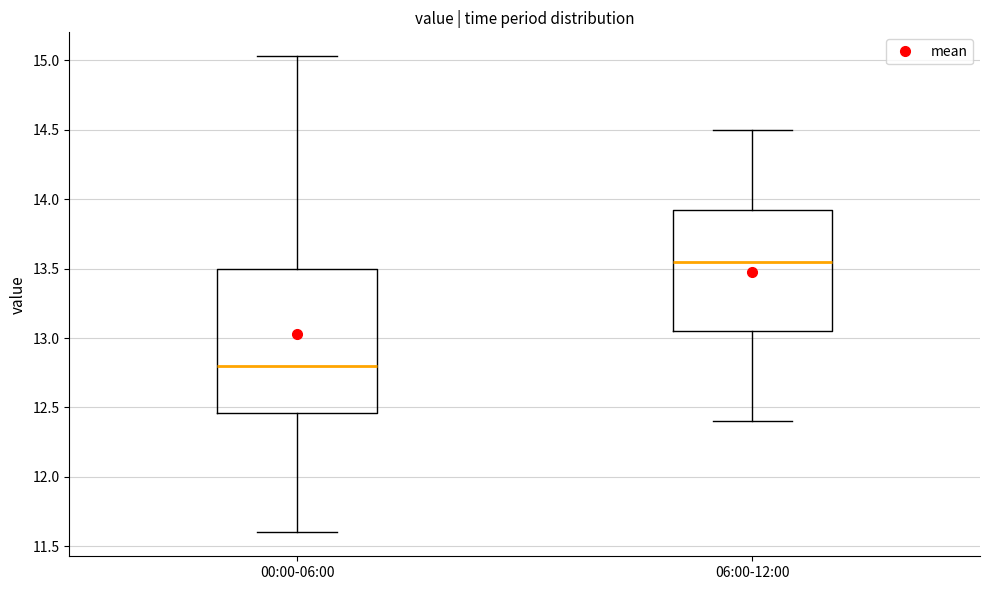

Reading left to right, read every box against the y-axis: the position of its median line, the range the box covers, and the ends of its whiskers. The values are not printed on the chart, so give them approximately, as read against the axis.

00:00-06:00: median 12.80, box 12.45 to 13.50, whiskers 11.60 to 15.05
06:00-12:00: median 13.55, box 13.05 to 13.95, whiskers 12.40 to 14.50